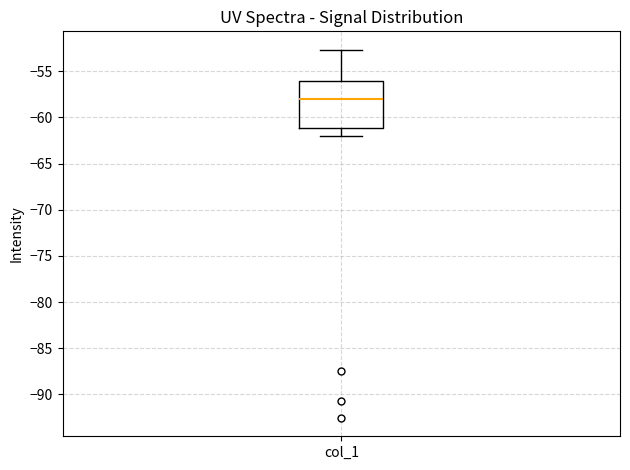

Read this box plot against the y-axis: the position of the median line, the range covered by the box, and the ends of both whiskers. The values are not printed on the chart, so give them approximately, as read against the axis.

median -58.0, box -61.0 to -56.0, whiskers -62.0 to -52.5